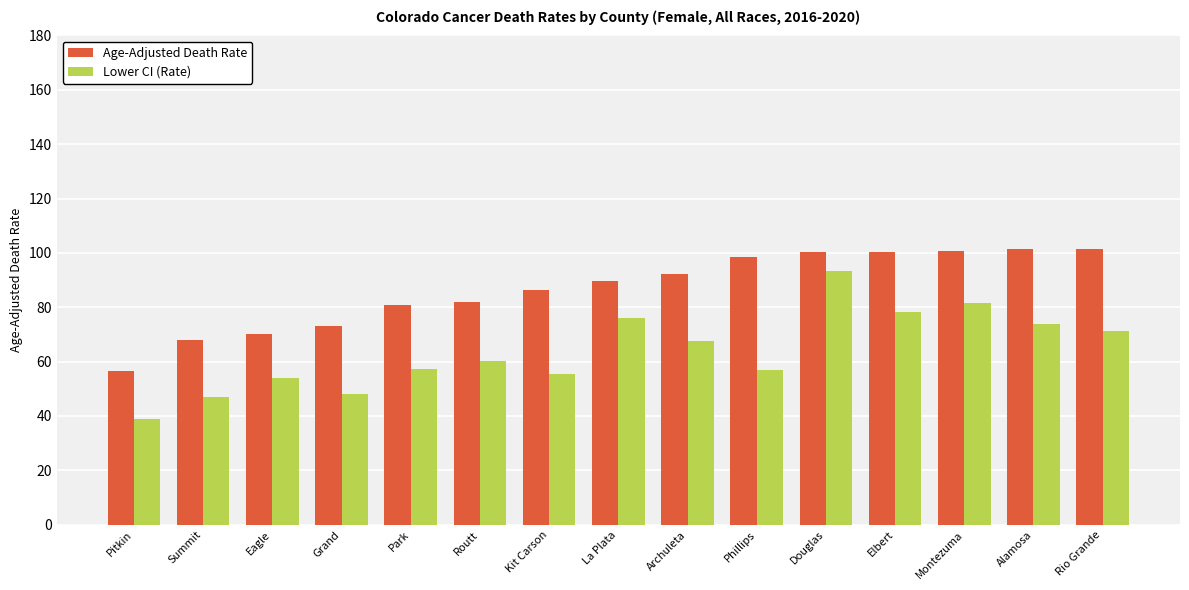

Is it true that Lower CI (Rate) equals 48.0 at Grand?

True